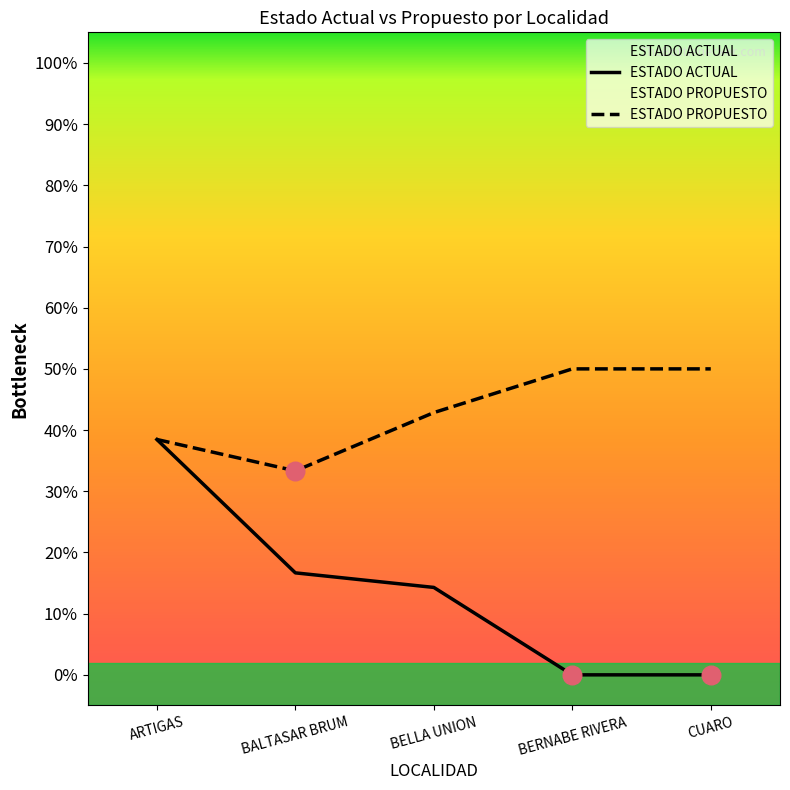

At which category is the sum across all series the highest?

ARTIGAS